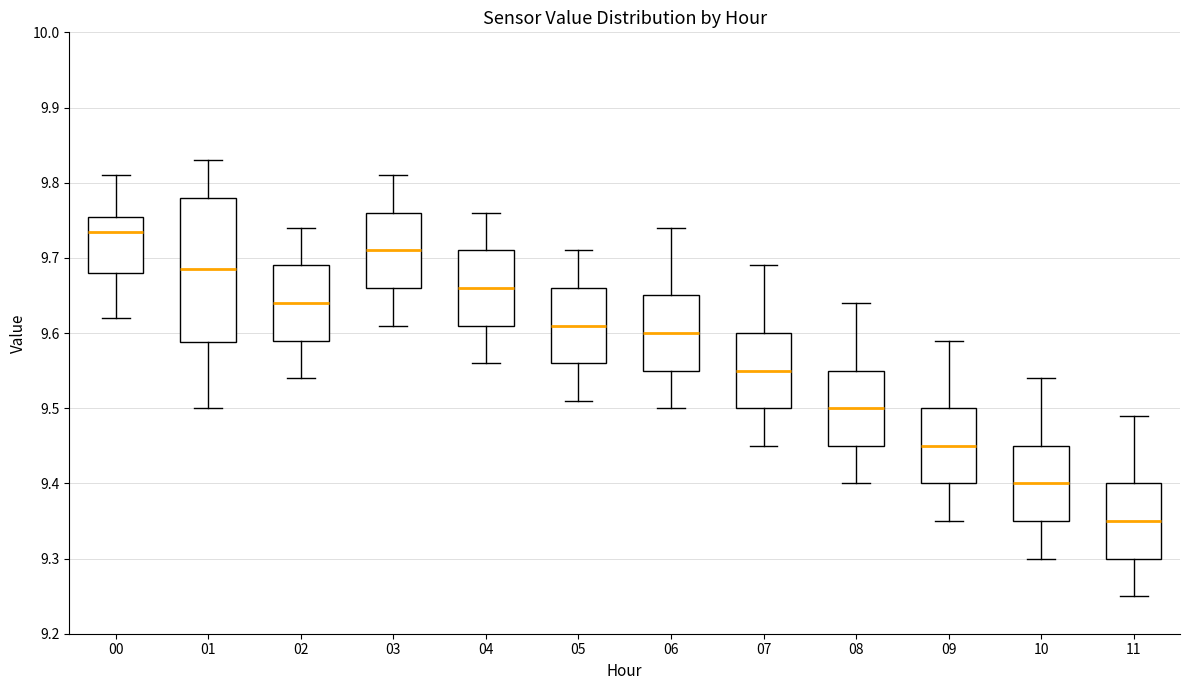

Reading left to right, transcribe this box plot: for each box, give where its median line is, the range the box spans, and where its two whiskers end, as read against the y-axis. The values are not printed on the chart, so give them approximately, as read against the axis.

00: median 9.74, box 9.68 to 9.76, whiskers 9.62 to 9.81
01: median 9.69, box 9.59 to 9.78, whiskers 9.50 to 9.83
02: median 9.64, box 9.59 to 9.69, whiskers 9.54 to 9.74
03: median 9.71, box 9.66 to 9.76, whiskers 9.61 to 9.81
04: median 9.66, box 9.61 to 9.71, whiskers 9.56 to 9.76
05: median 9.61, box 9.56 to 9.66, whiskers 9.51 to 9.71
06: median 9.60, box 9.55 to 9.65, whiskers 9.50 to 9.74
07: median 9.55, box 9.50 to 9.60, whiskers 9.45 to 9.69
08: median 9.50, box 9.45 to 9.55, whiskers 9.40 to 9.64
09: median 9.45, box 9.40 to 9.50, whiskers 9.35 to 9.59
10: median 9.40, box 9.35 to 9.45, whiskers 9.30 to 9.54
11: median 9.35, box 9.30 to 9.40, whiskers 9.25 to 9.49